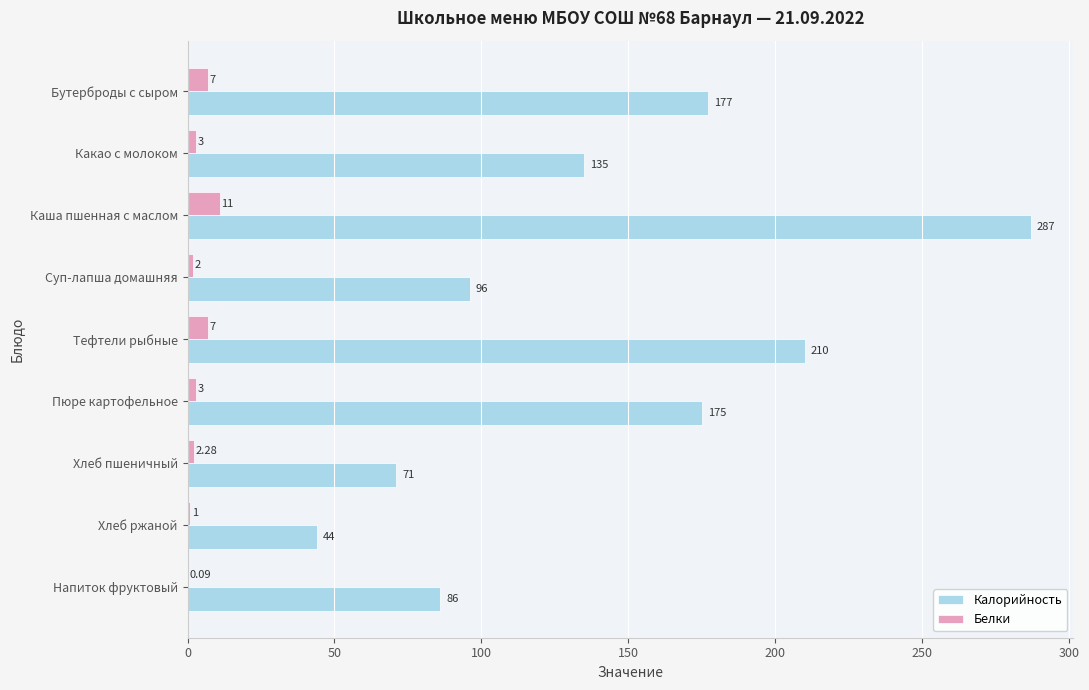

What is the total value across all series at Бутерброды с сыром?

184.0